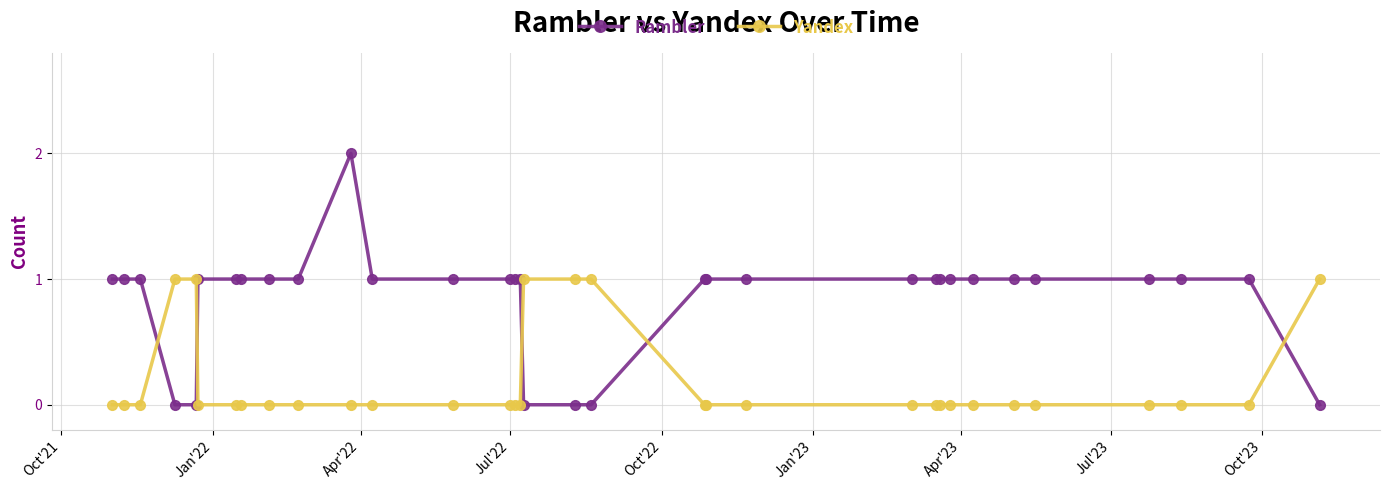

Which series has the largest total across all categories?

Rambler